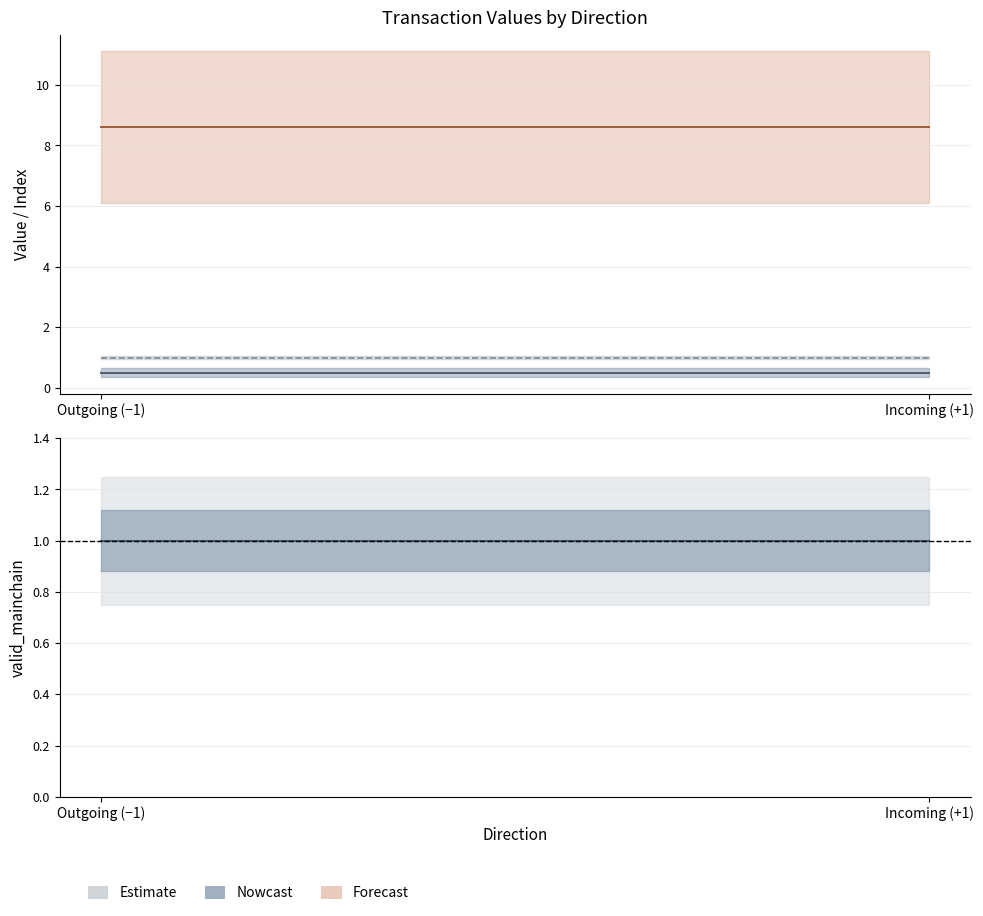

Is it true that valid_mainchain equals 0.5 at Outgoing (−1)?

False